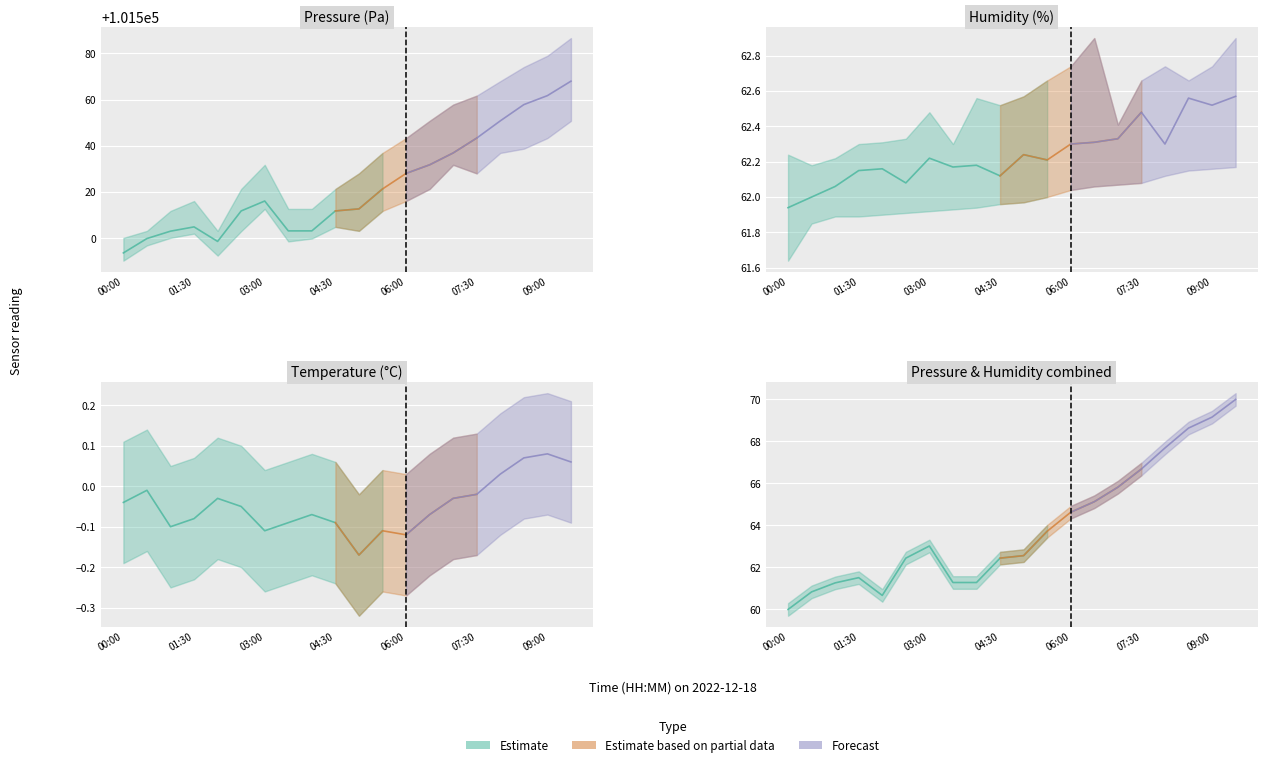

At which label does pressure_upper reach its minimum?

00:00